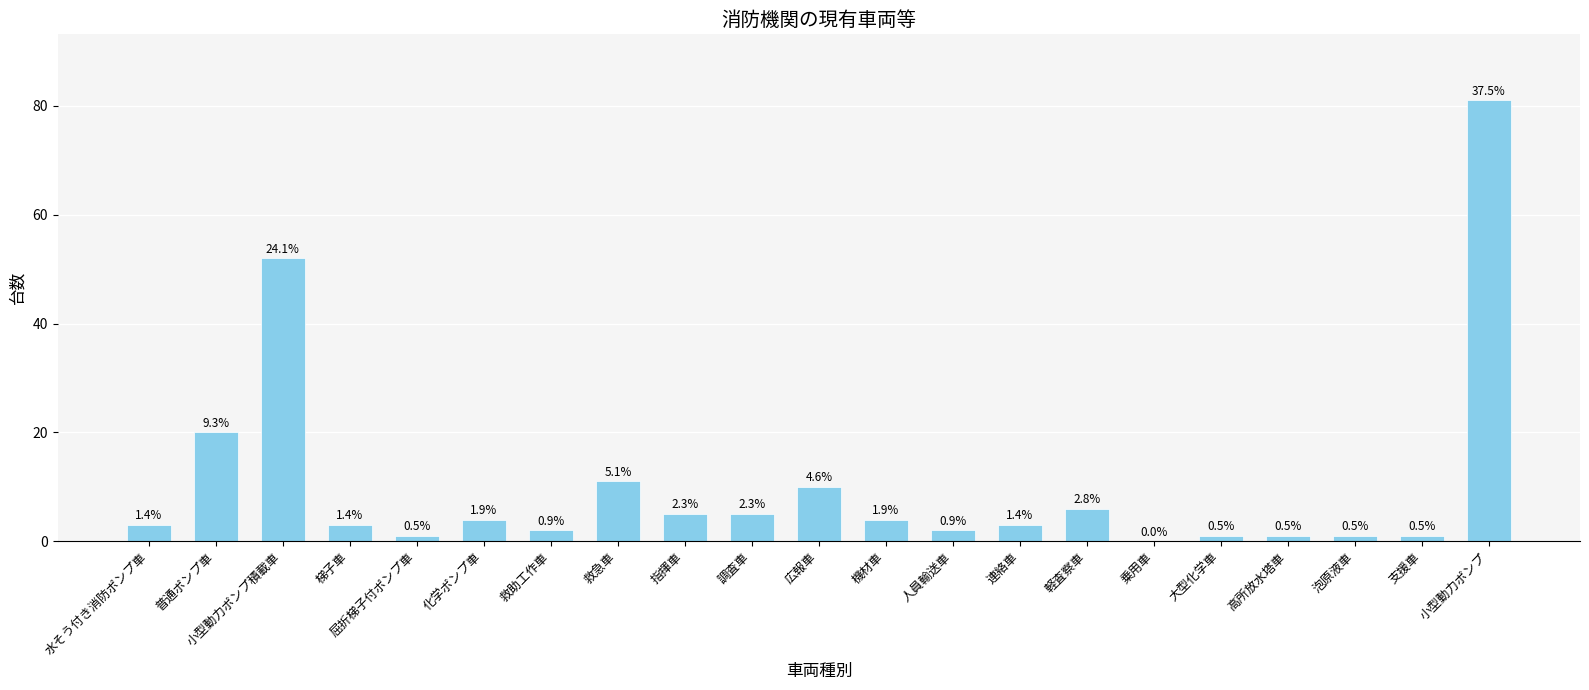

What is the sum of the values at 調査車 and 水そう付き消防ポンプ車?

8